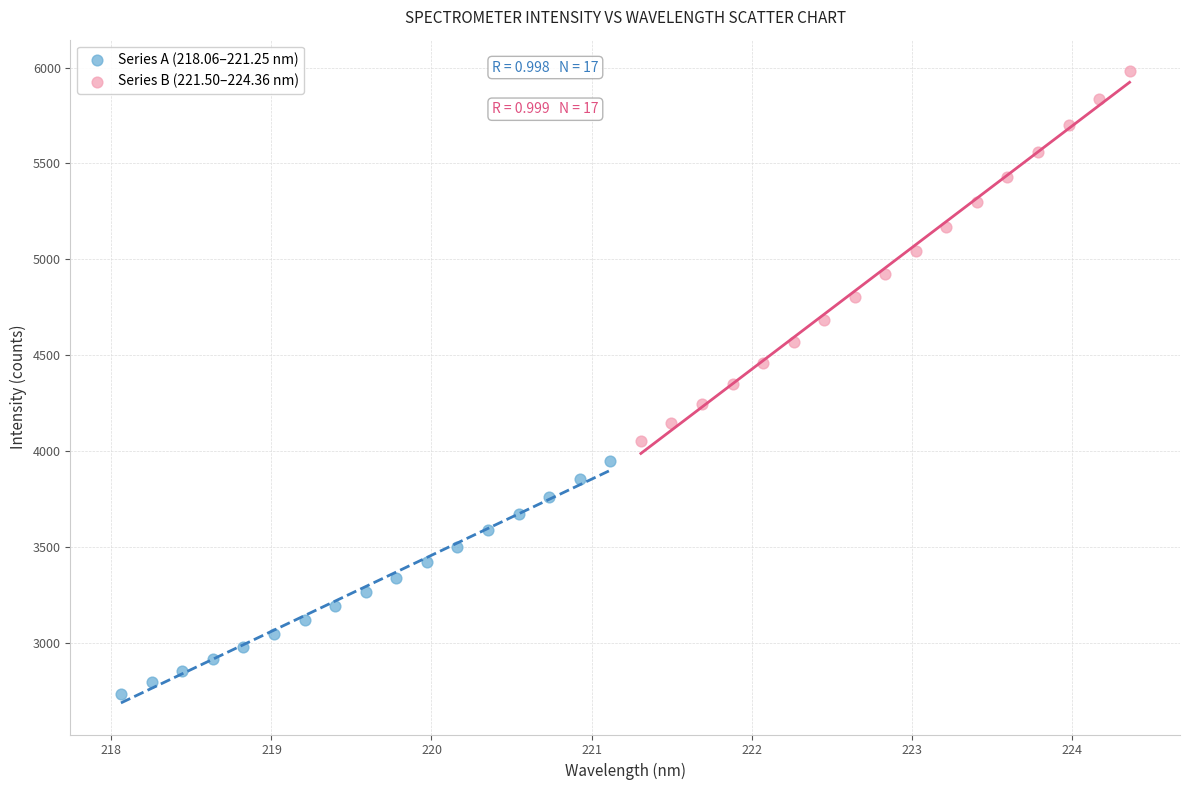

Which series has the largest Y range (max minus min)?

Series B (221.50–224.36 nm)